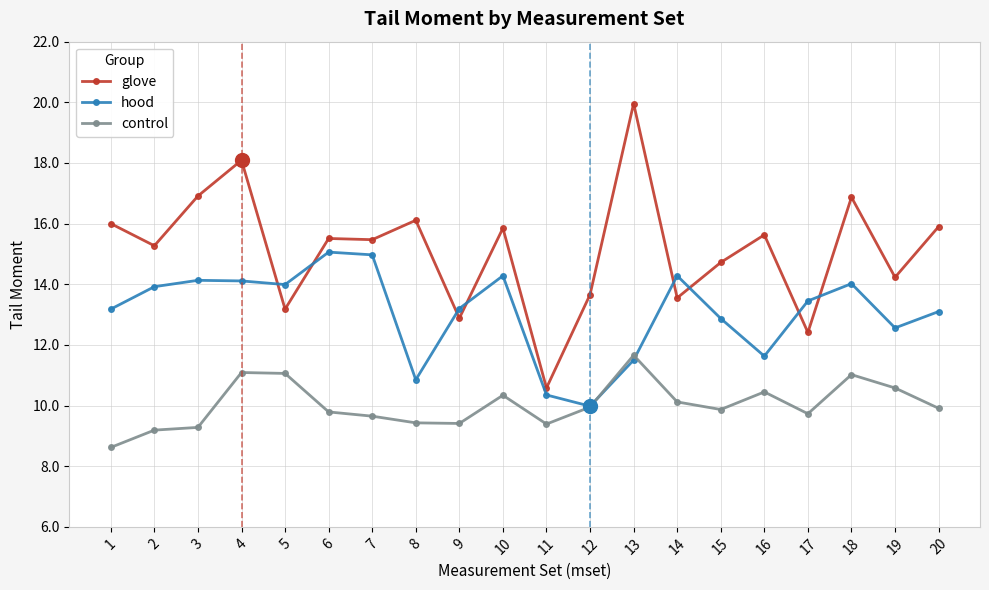

What are all the series names shown in the legend?

glove, hood, control